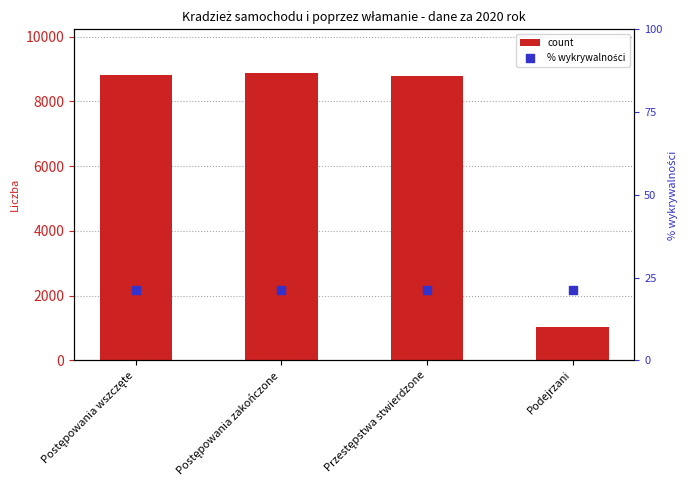

What are all the series names shown in the legend?

count, % wykrywalności